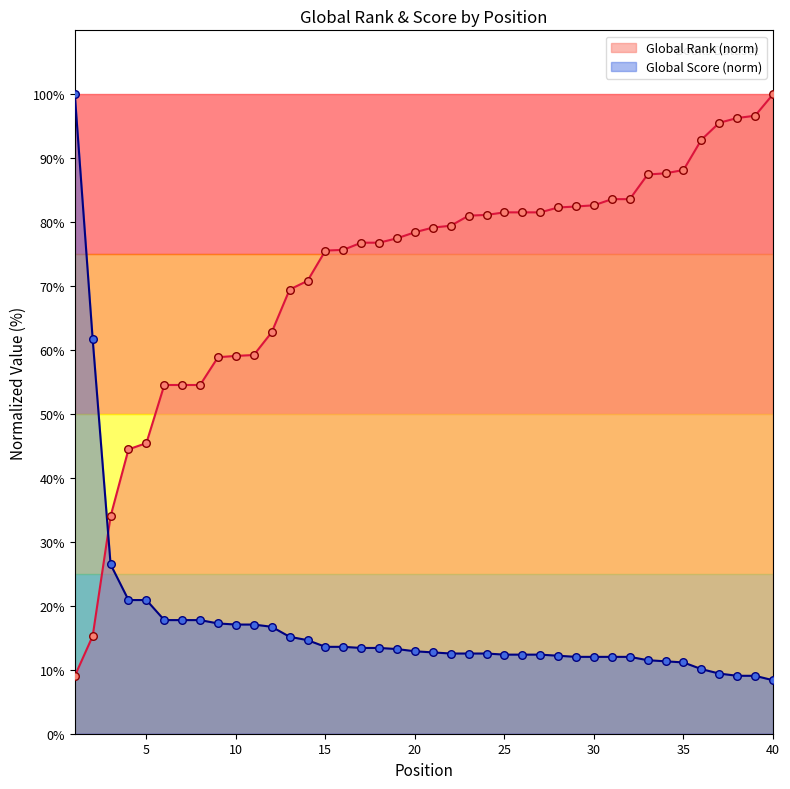

Which series has the widest spread of Y values?

Global Score